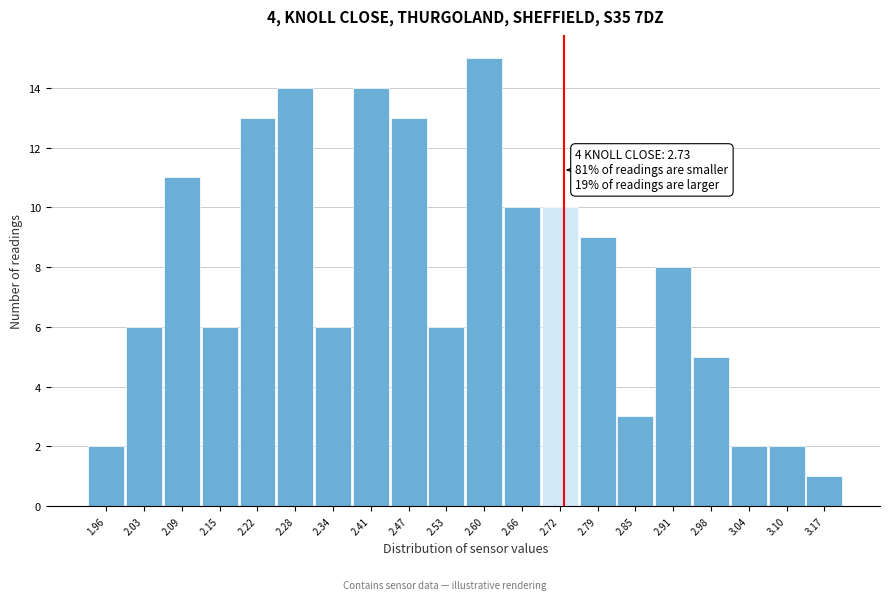

Over which range of the x-axis is the bar tallest?

2.57 to 2.63